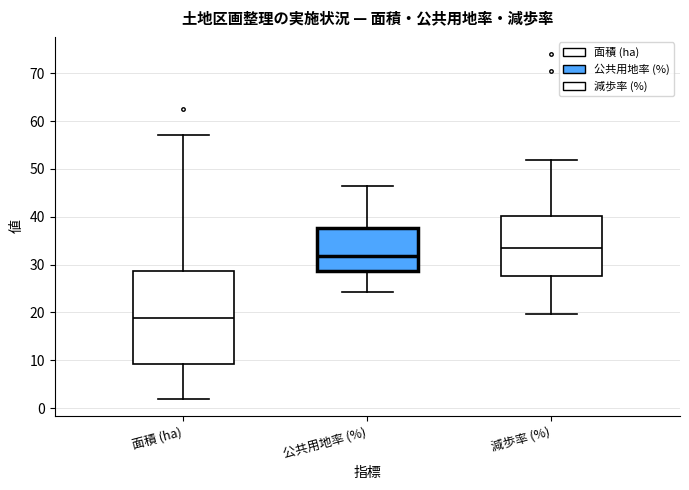

Reading left to right, transcribe this box plot: for each box, give where its median line is, the range the box spans, and where its two whiskers end, as read against the y-axis. The values are not printed on the chart, so give them approximately, as read against the axis.

面積 (ha): median 19, box 9 to 29, whiskers 2 to 57
公共用地率 (%): median 32, box 29 to 38, whiskers 24 to 46
減歩率 (%): median 33, box 28 to 40, whiskers 20 to 52